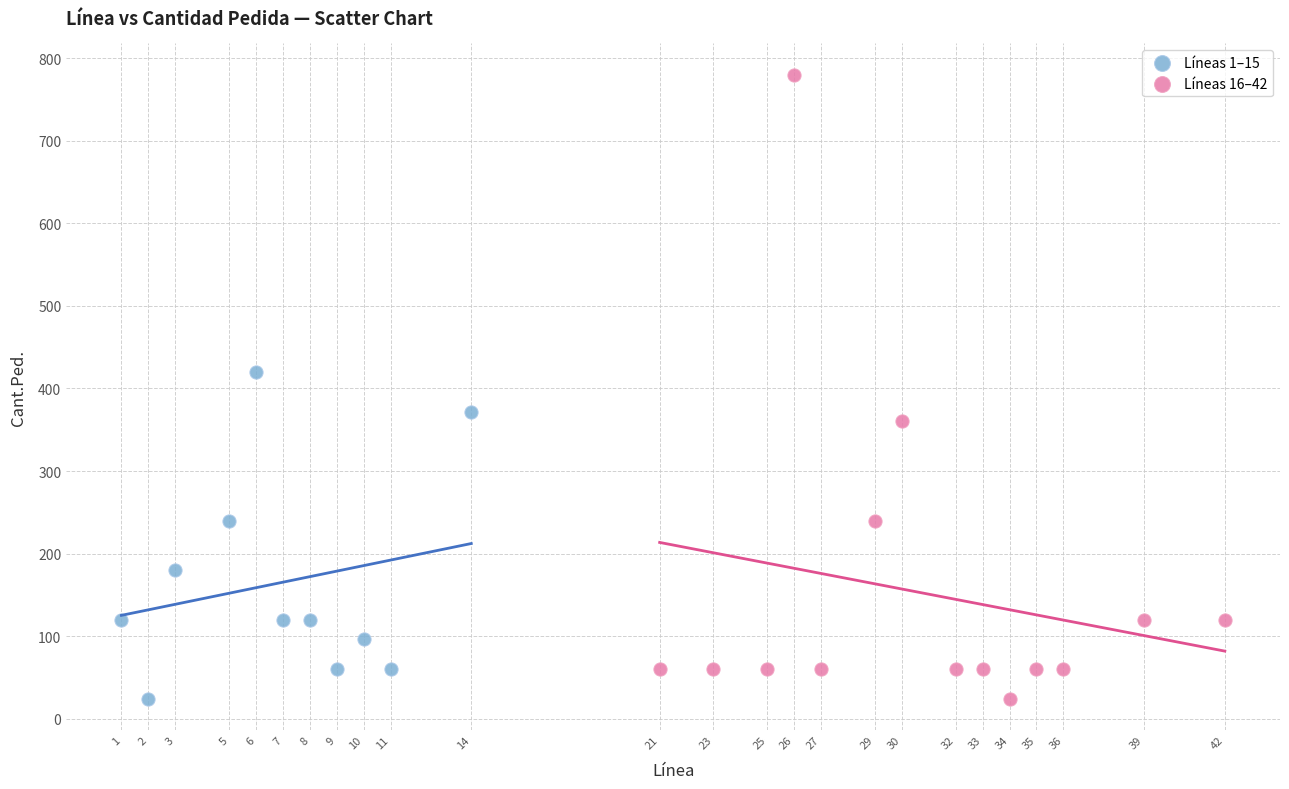

Which series reaches the maximum Y coordinate?

Líneas 16–42